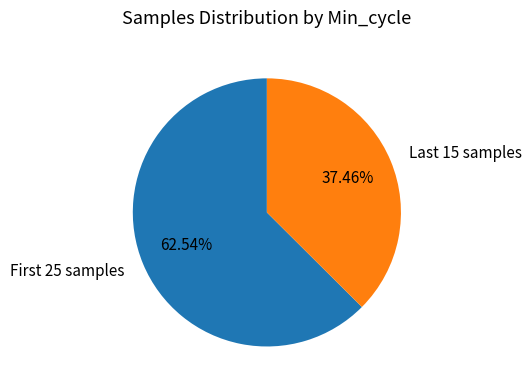

To the nearest percent, what is the average slice percentage?

50%